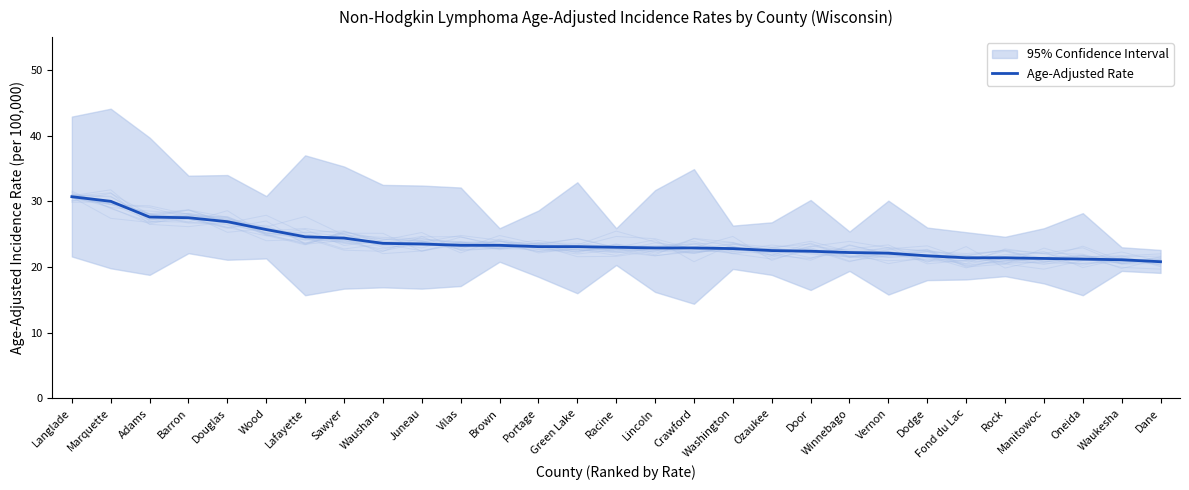

List the labels in order of value, smallest first.

Dane, Waukesha, Oneida, Manitowoc, Fond du Lac, Rock, Dodge, Vernon, Winnebago, Door, Ozaukee, Washington, Lincoln, Crawford, Racine, Portage, Green Lake, Vilas, Brown, Juneau, Waushara, Sawyer, Lafayette, Wood, Douglas, Barron, Adams, Marquette, Langlade